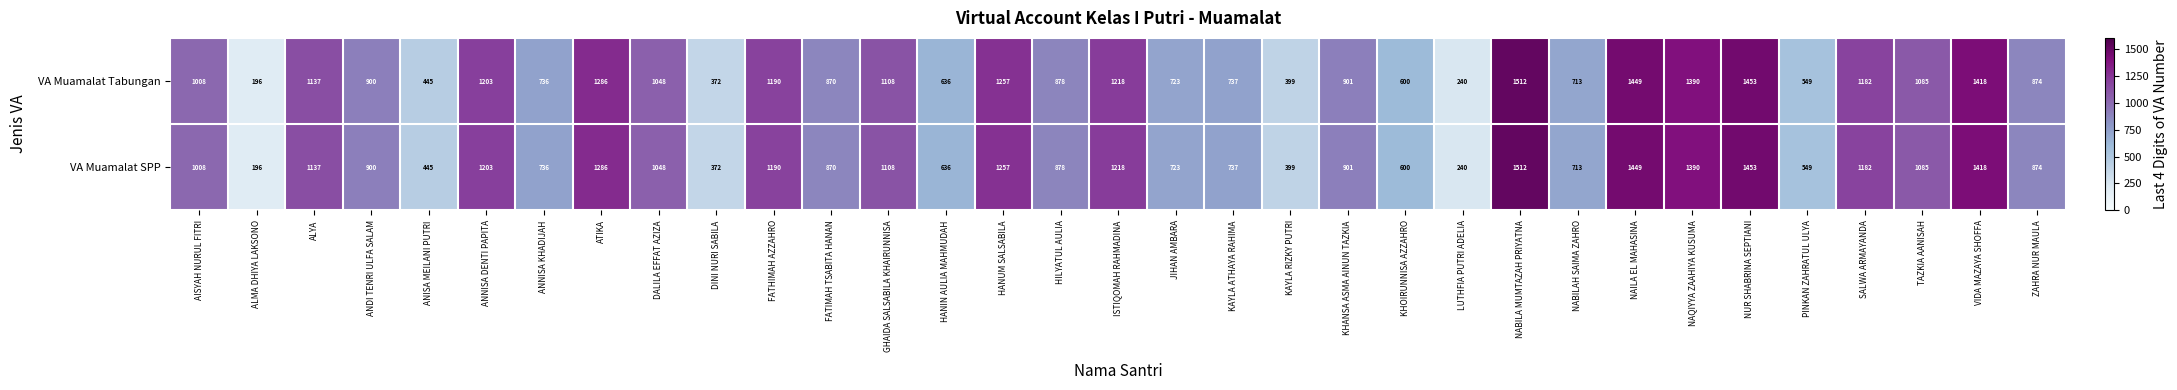

Rank the categories by VA Muamalat SPP value from highest to lowest.

NABILA MUMTAZAH PRIYATNA, NUR SHABRINA SEPTIANI, NAILA EL MAHASINA, VIDA MAZAYA SHOFFA, NAQIYYA ZAAHIYA KUSUMA, ATIKA, HANUM SALSABILA, ISTIQOMAH RAHMADINA, ANNISA DENTI PAPITA, FATHIMAH AZZAHRO, SALWA ARMAYANDA, ALYA, GHAIDA SALSABILA KHAIRUNNISA, TAZKIA AANISAH, DALILA EFFAT AZIZA, AISYAH NURUL FITRI, KHANSA ASMA AINUN TAZKIA, ANDI TENRI ULFA SALAM, HILYATUL AULIA, ZAHRA NUR MAULA, FATIMAH TSABITA HANAN, KAYLA ATHAYA RAHIMA, ANNISA KHADIJAH, JIHAN AMBARA, NABILAH SAIMA ZAHRO, HANIN AULIA MAHMUDAH, KHOIRUNNISA AZZAHRO, PINKAN ZAHRATUL ULYA, ANISA MEILANI PUTRI, KAYLA RIZKY PUTRI, DINI NURI SABILA, LUTHFIA PUTRI ADELIA, ALMA DHIYA LAKSONO